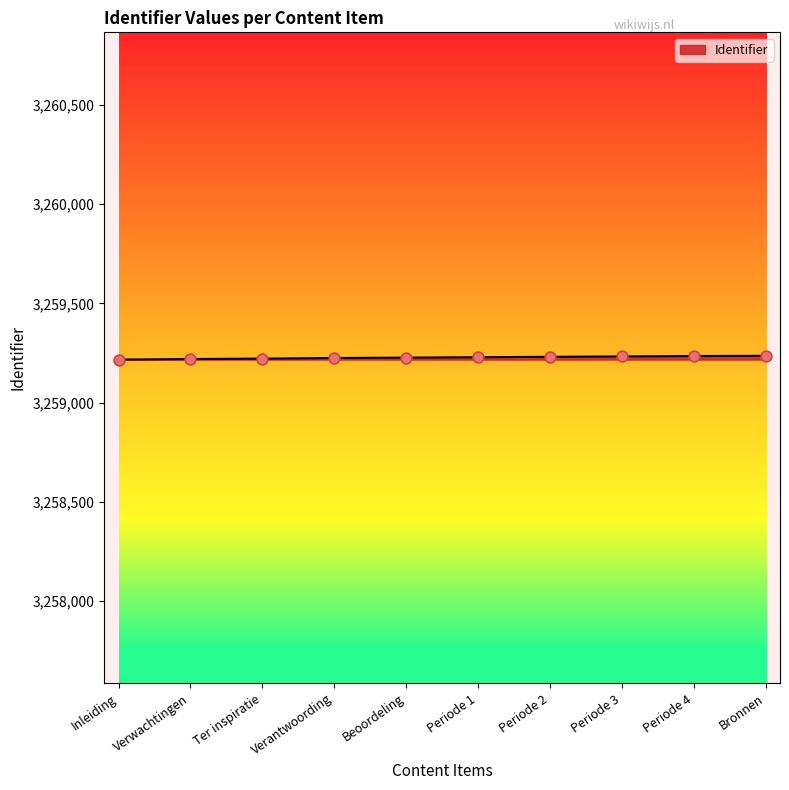

What is the ratio of the value at Verwachtingen to the value at Ter inspiratie?

1.0